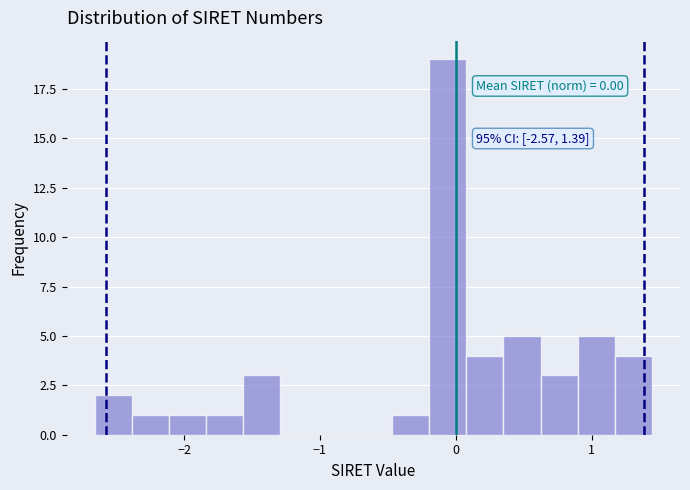

Around what value on the x-axis is the tallest bar? Give the approximate position of its centre, as read against the axis.

-0.1